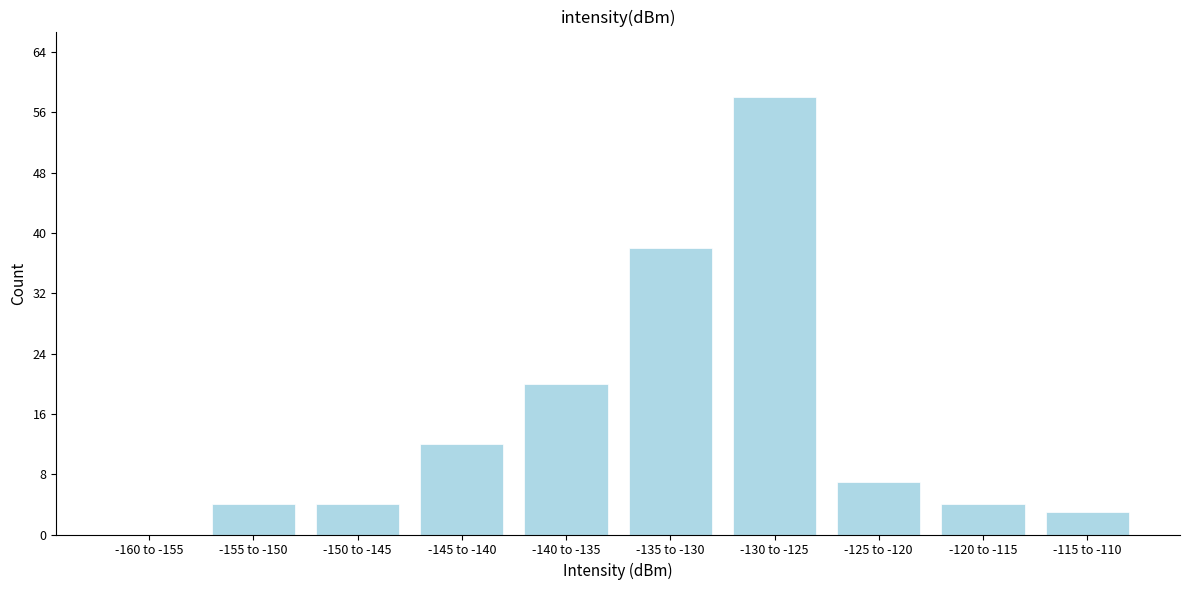

Reading left to right, transcribe all the data shown in this chart.

-160 to -155=0	-155 to -150=4	-150 to -145=4	-145 to -140=12	-140 to -135=20	-135 to -130=38	-130 to -125=58	-125 to -120=7	-120 to -115=4	-115 to -110=3